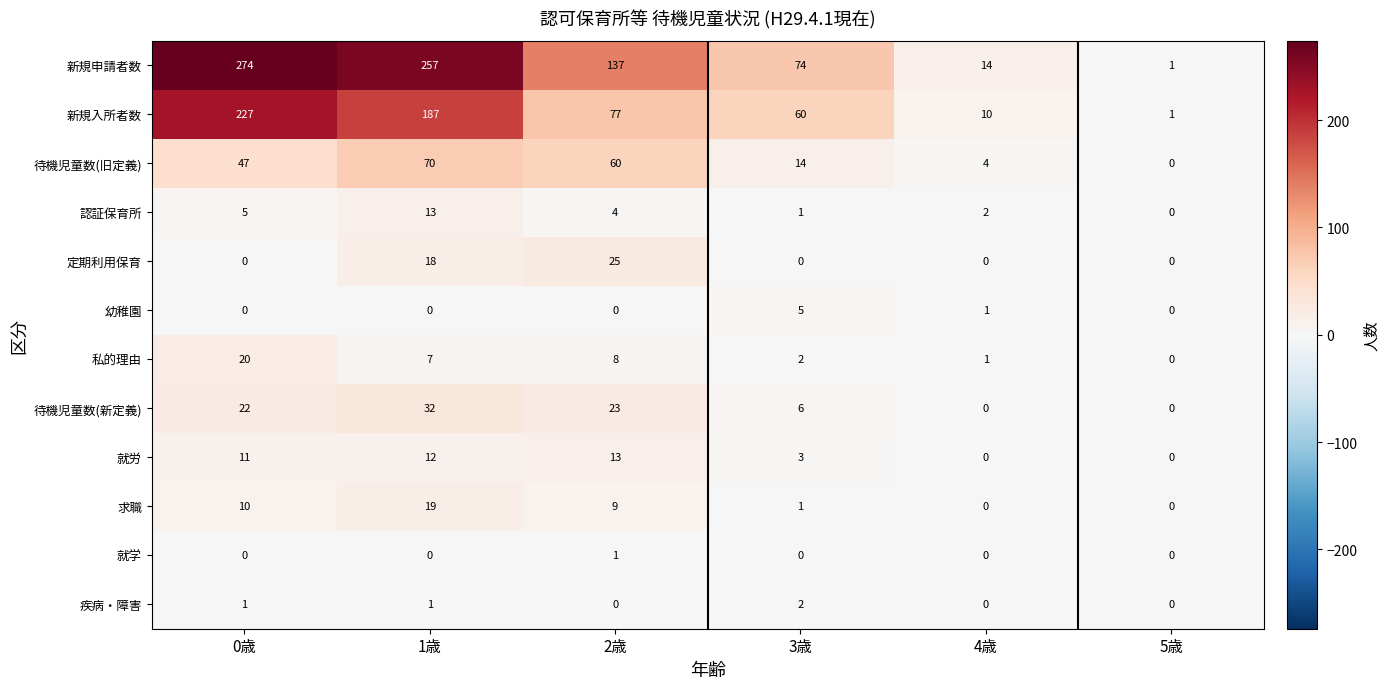

Which series changed the most between 3歳 and 5歳?

新規申請者数